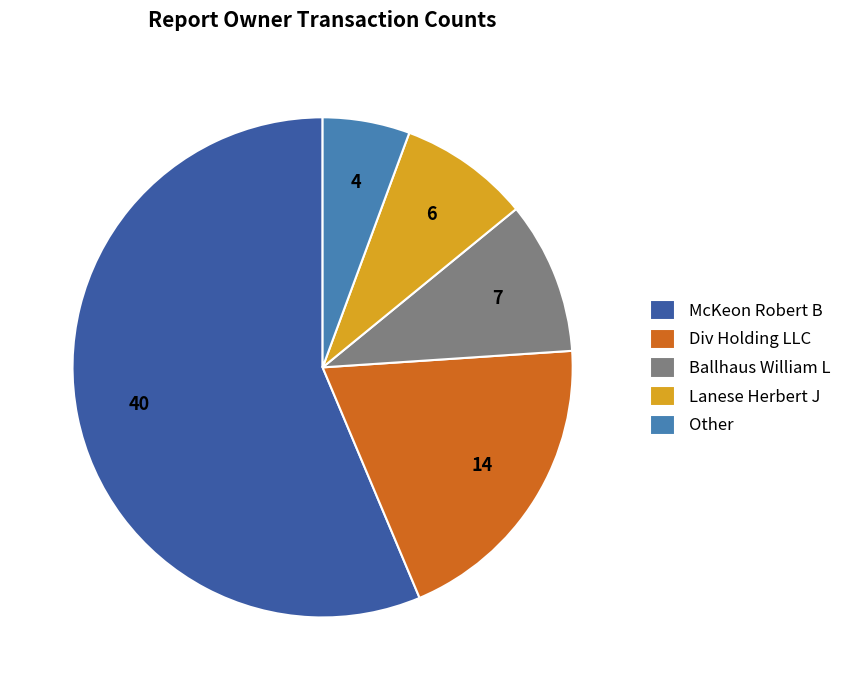

The Div Holding LLC slice represents 34% of the pie. True or false?

False